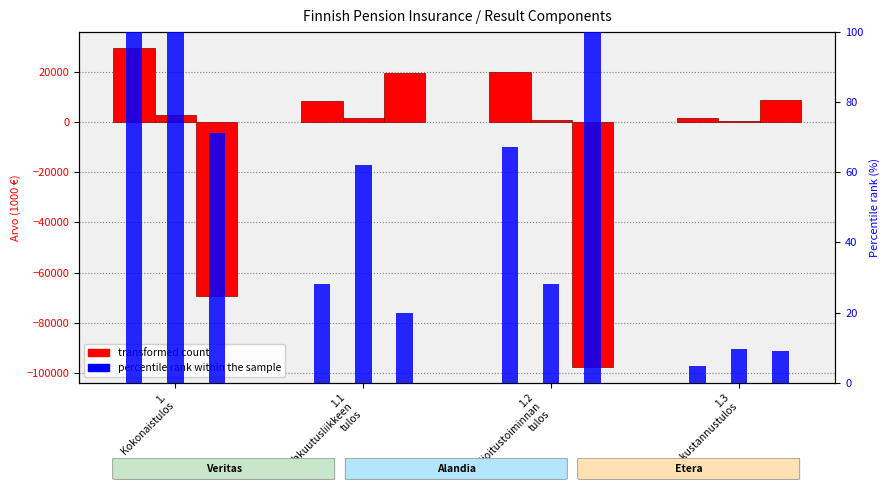

What is the difference between the maximum and minimum values in the transformed count series?

27989.0